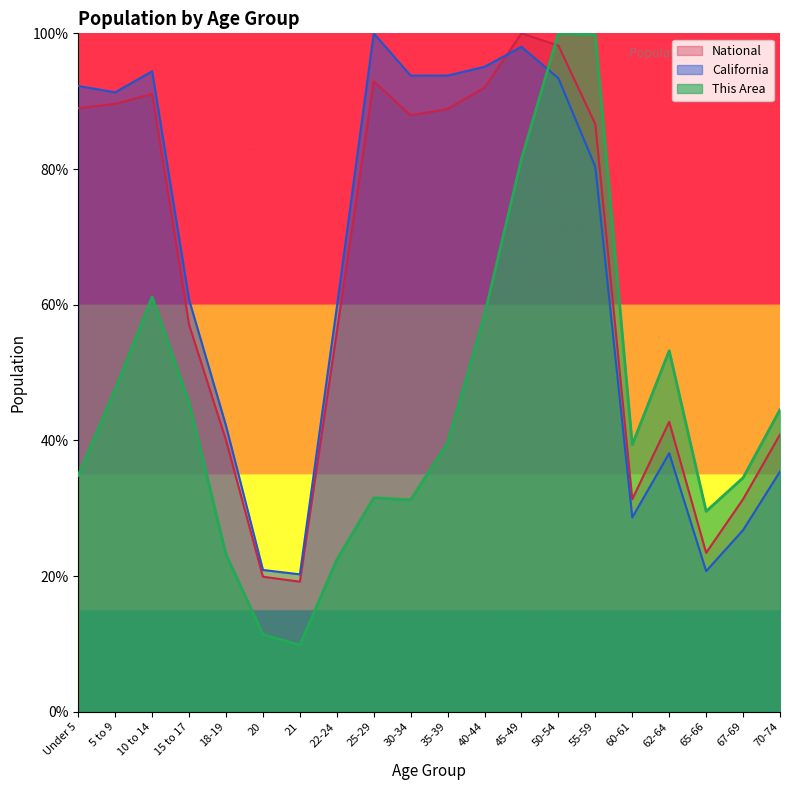

How many values in the National series exceed 86?

10